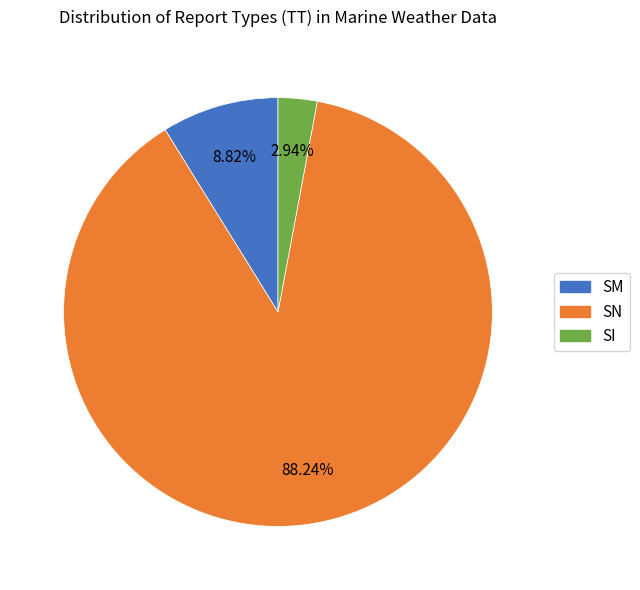

How much of the chart is everything except SM?

91.2%